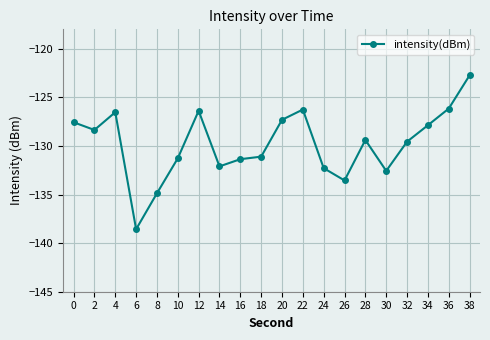

How many values exceed -129?

9